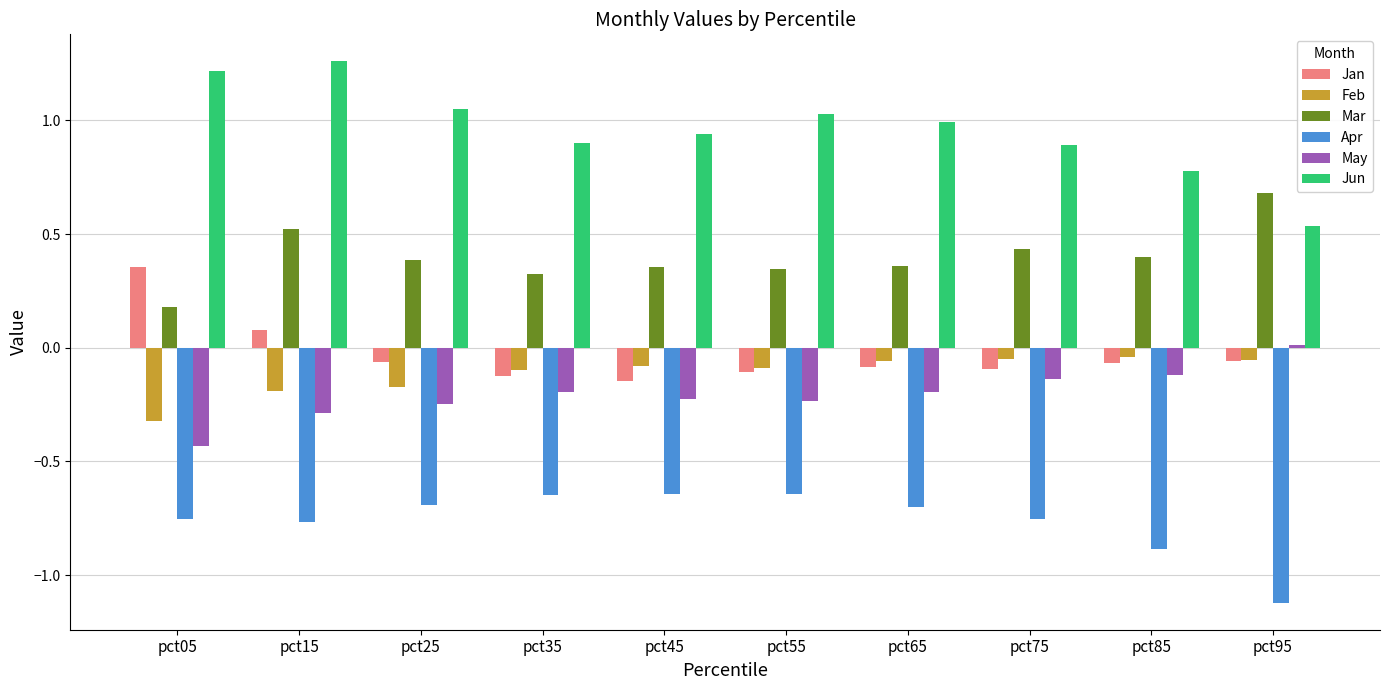

At which category does the chart reach its minimum across all series?

pct95